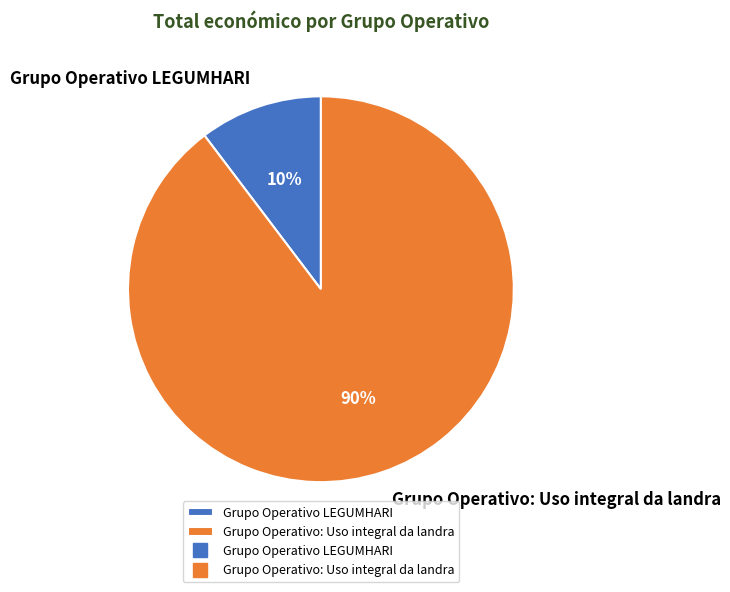

To the nearest percent, what is the combined percentage of Grupo Operativo: Uso integral da landra and Grupo Operativo LEGUMHARI?

100%